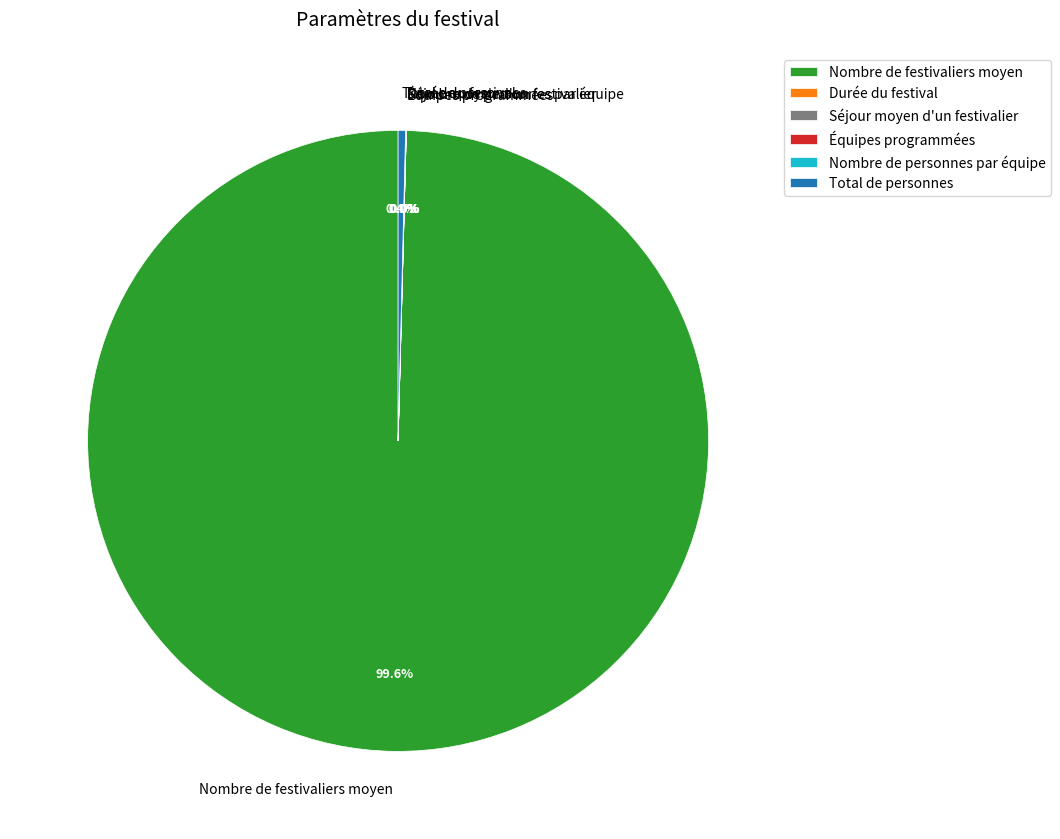

Which slice represents more than half of the pie?

Nombre de festivaliers moyen